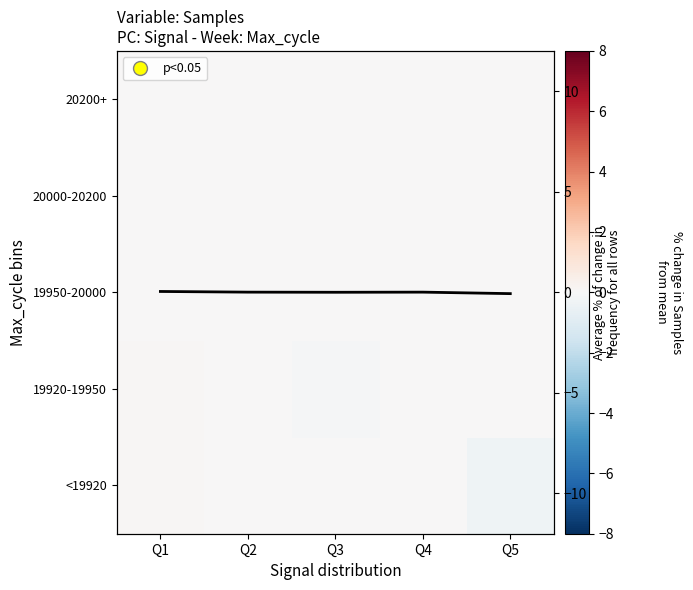

What is the smallest value displayed?

-0.4